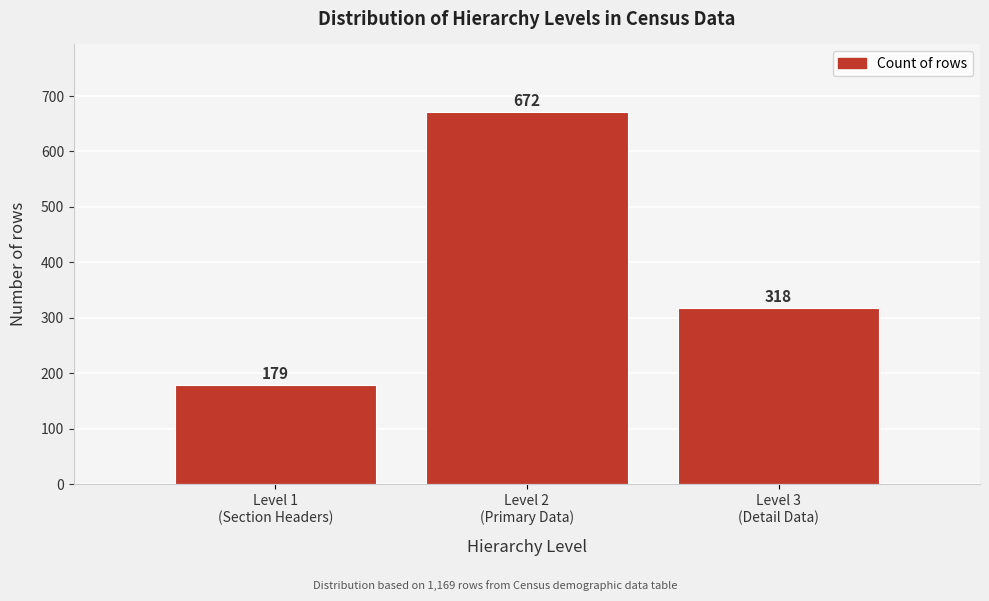

Reading right to left, list all the values displayed in this chart.

318	672	179